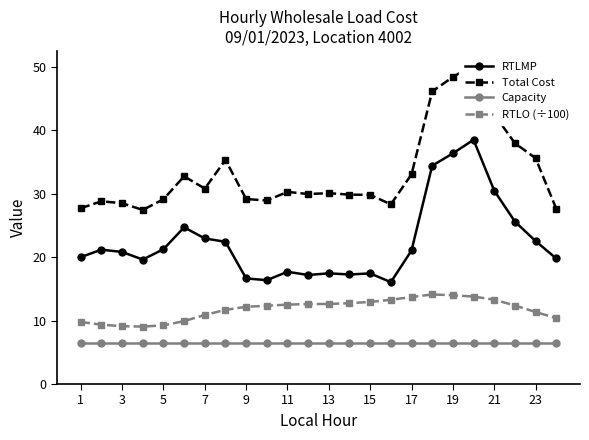

How many data points in RTLO (÷100) are above 12?

14